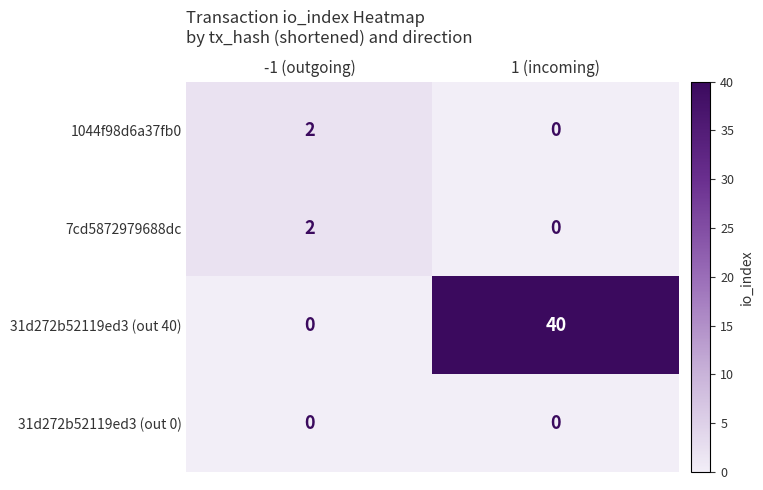

Reading left to right, list all the values displayed in this chart.

1044f98d6a37fb0: 2	0
7cd5872979688dc: 2	0
31d272b52119ed3 (out 40): 0	40
31d272b52119ed3 (out 0): 0	0